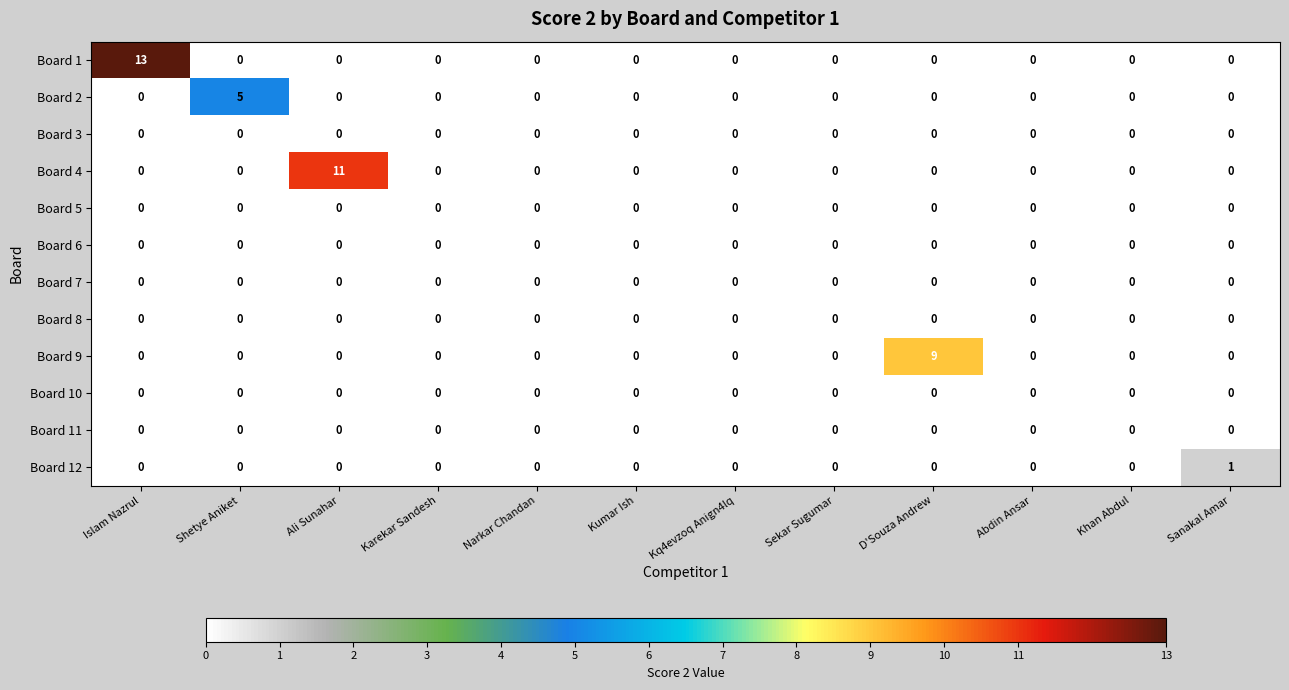

What is the maximum value shown in the chart?

13